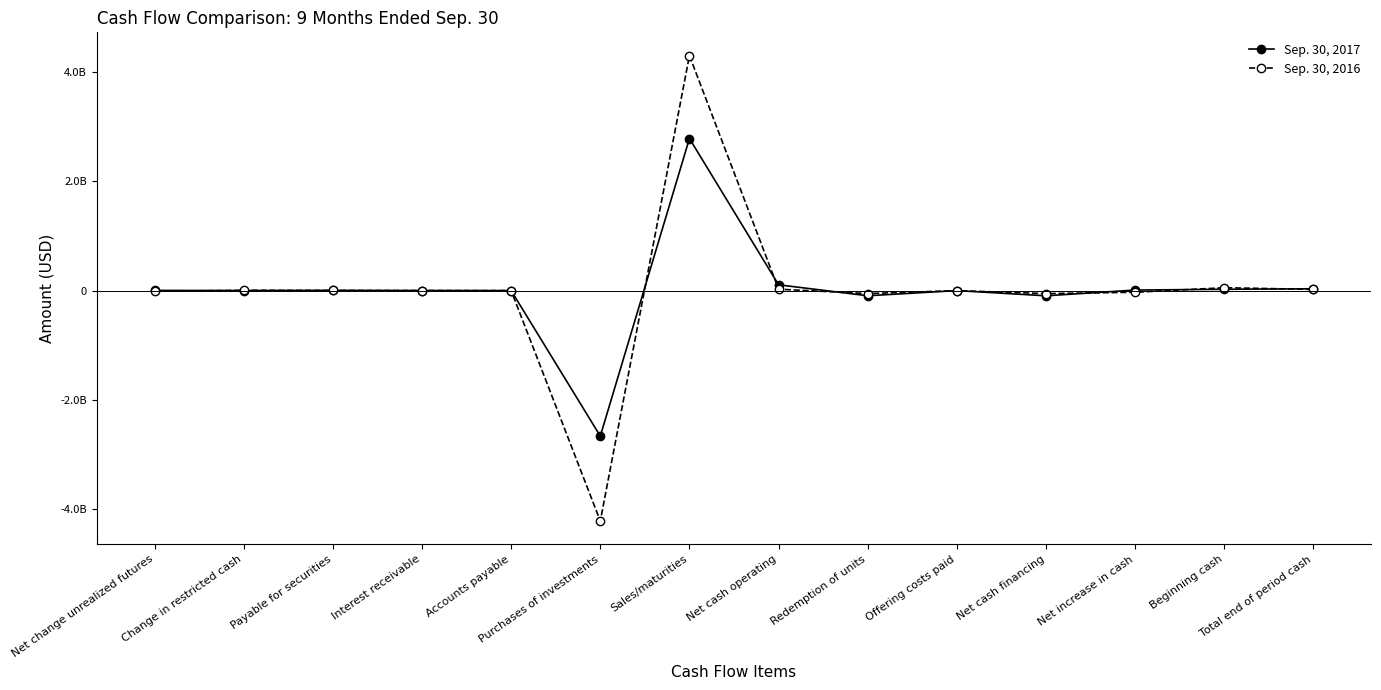

Does the chart display data point markers on the line(s)?

Yes